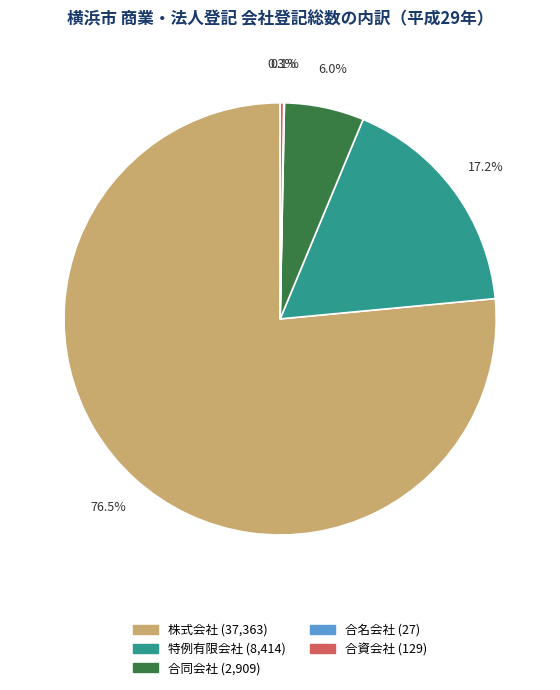

Does any single category account for the majority?

Yes